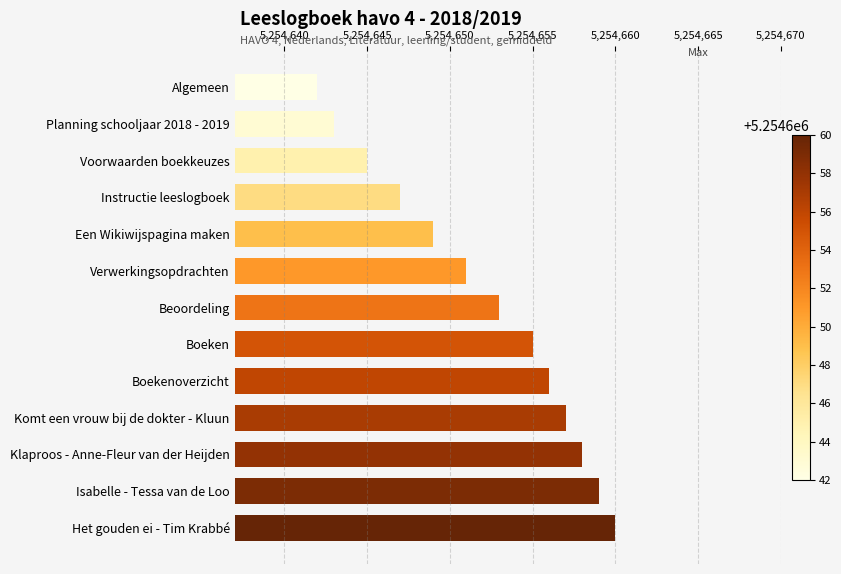

What is the value of the 11th bar from the top?

5254658